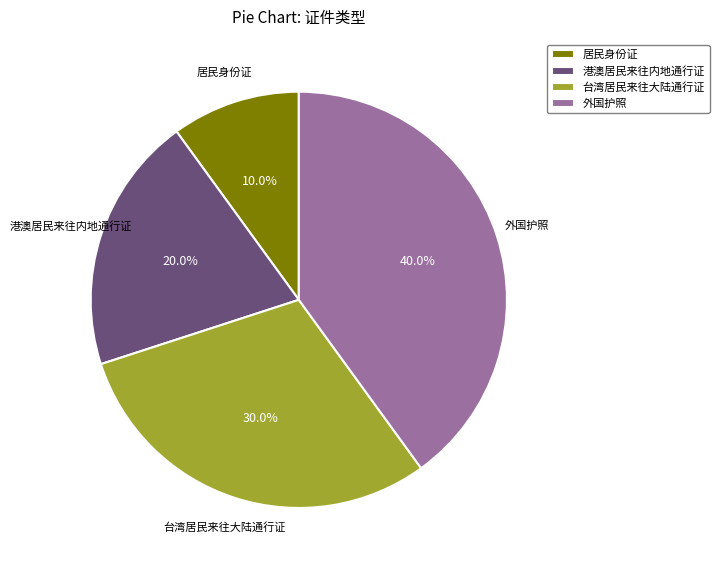

Is there any slice that represents more than half of the pie?

No